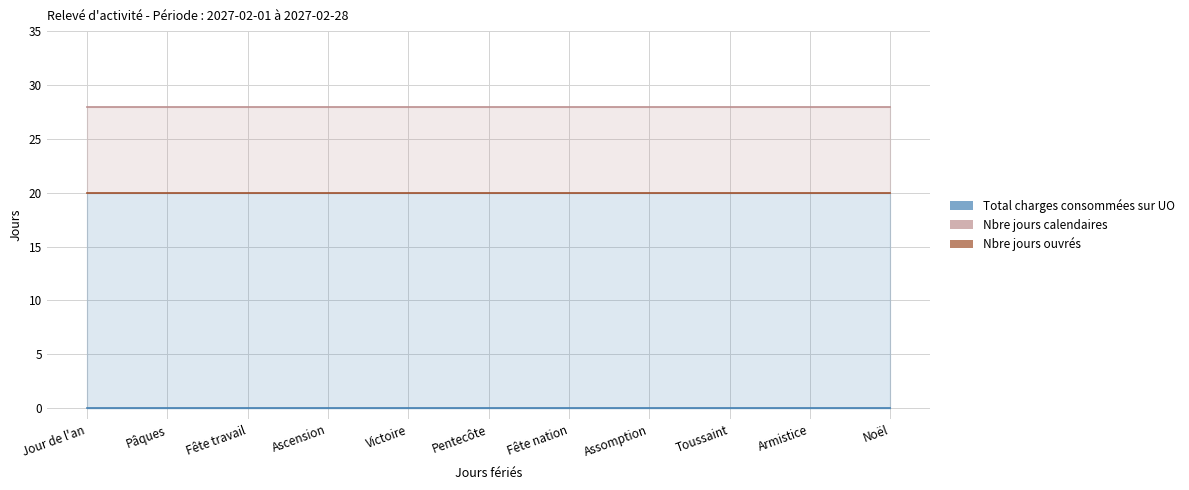

Reading right to left, extract all data points from this chart.

Nbre jours calendaires: Noël=28	Armistice=28	Toussaint=28	Assomption=28	Fête nation=28	Pentecôte=28	Victoire=28	Ascension=28	Fête travail=28	Pâques=28	Jour de l'an=28
Nbre jours ouvrés: Noël=20	Armistice=20	Toussaint=20	Assomption=20	Fête nation=20	Pentecôte=20	Victoire=20	Ascension=20	Fête travail=20	Pâques=20	Jour de l'an=20
Total charges consommées sur UO: Noël=0	Armistice=0	Toussaint=0	Assomption=0	Fête nation=0	Pentecôte=0	Victoire=0	Ascension=0	Fête travail=0	Pâques=0	Jour de l'an=0